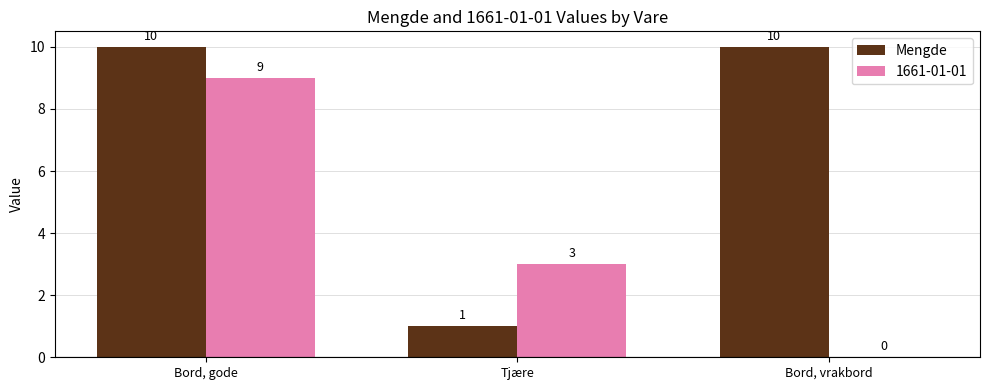

What is the sum of all Mengde values?

21